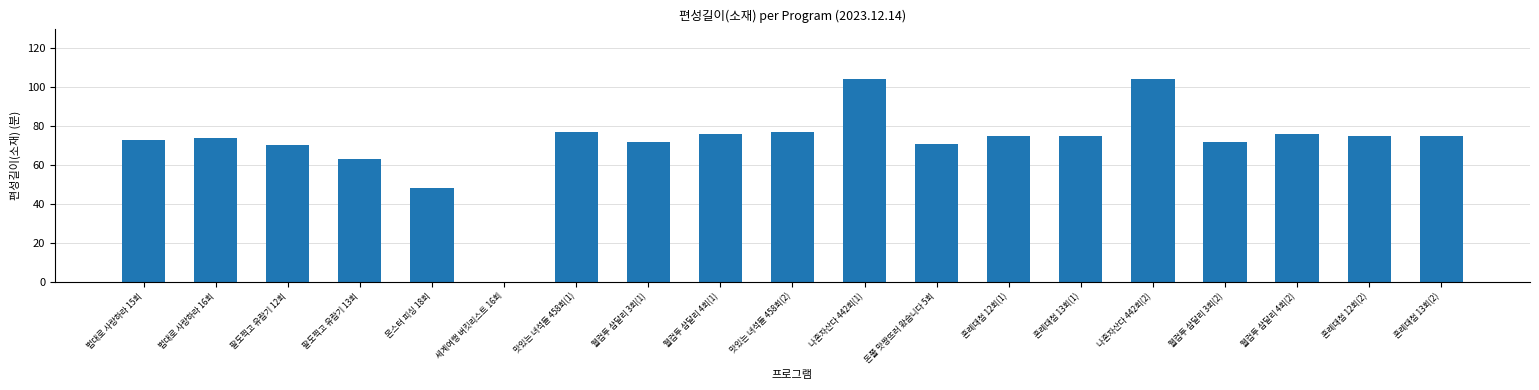

What is the sum of all values?

1357